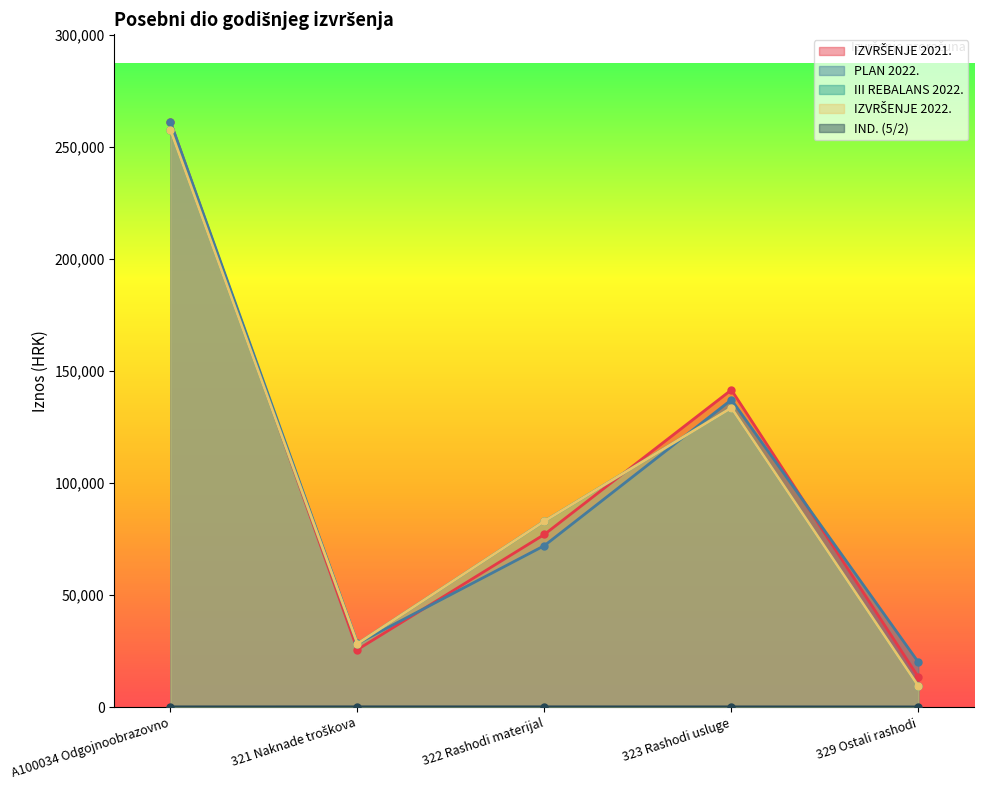

True or false: PLAN 2022. and IND. (5/2) cross at least once.

False